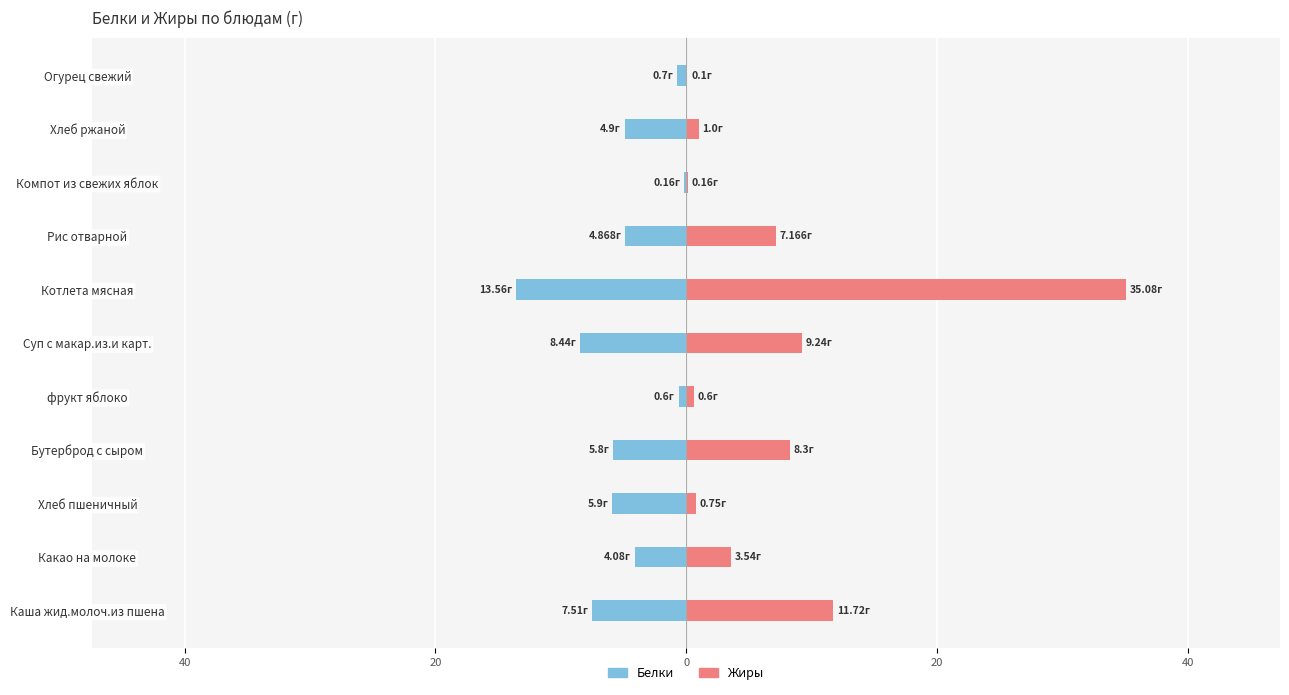

What are all the series names shown in the legend?

Белки, Жиры